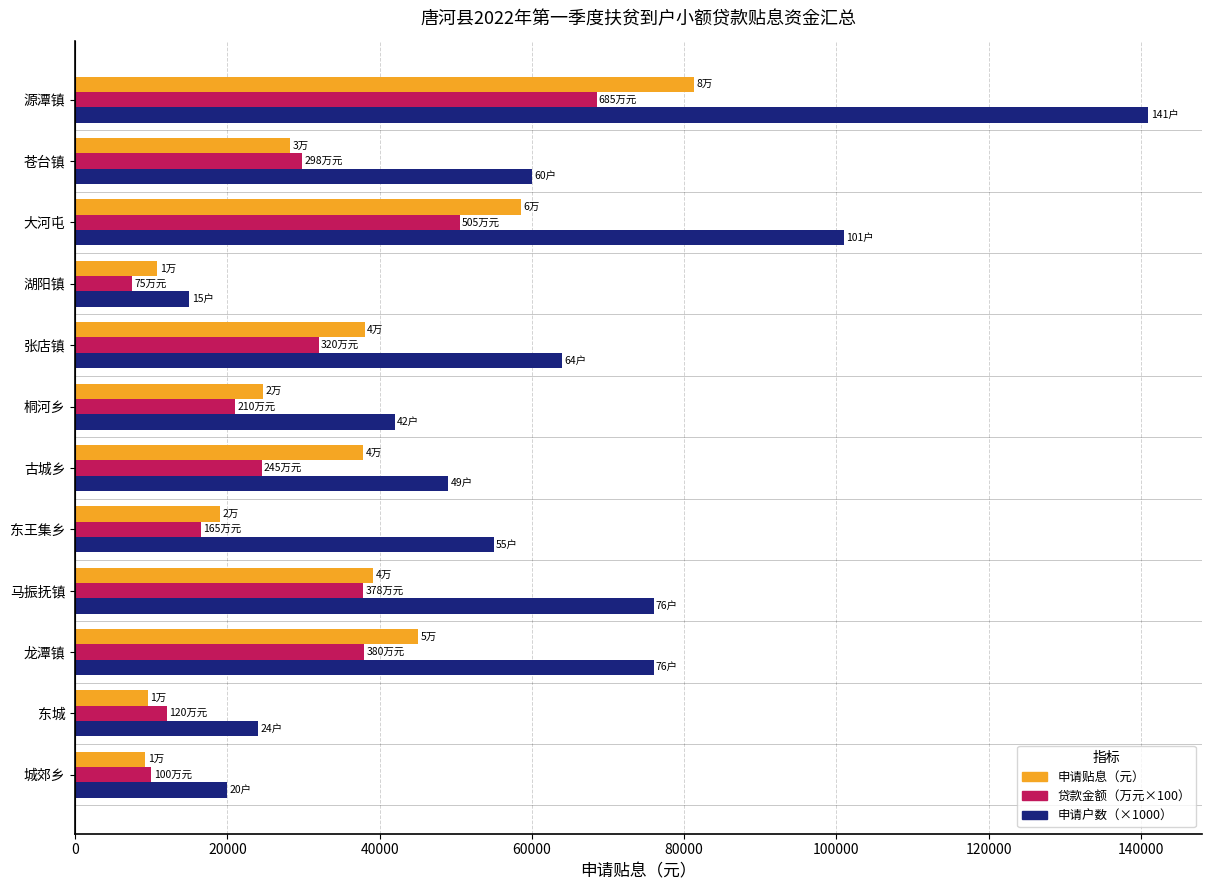

The value of 申请贴息（元） at 东王集乡 is 19002.6. True or false?

True